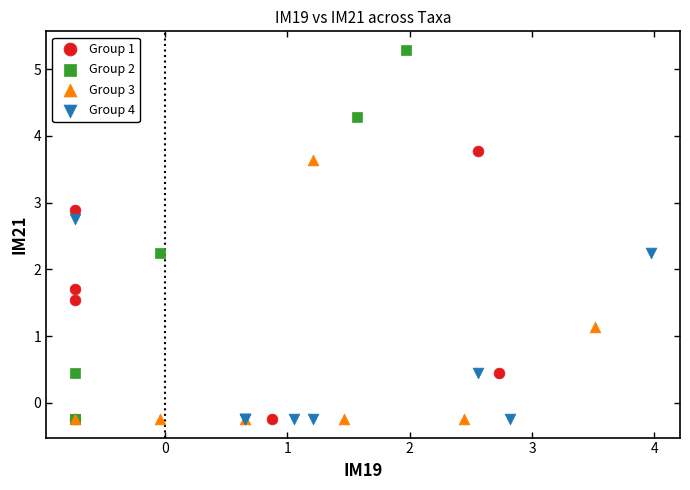

Which series reaches the maximum Y coordinate?

Group 2